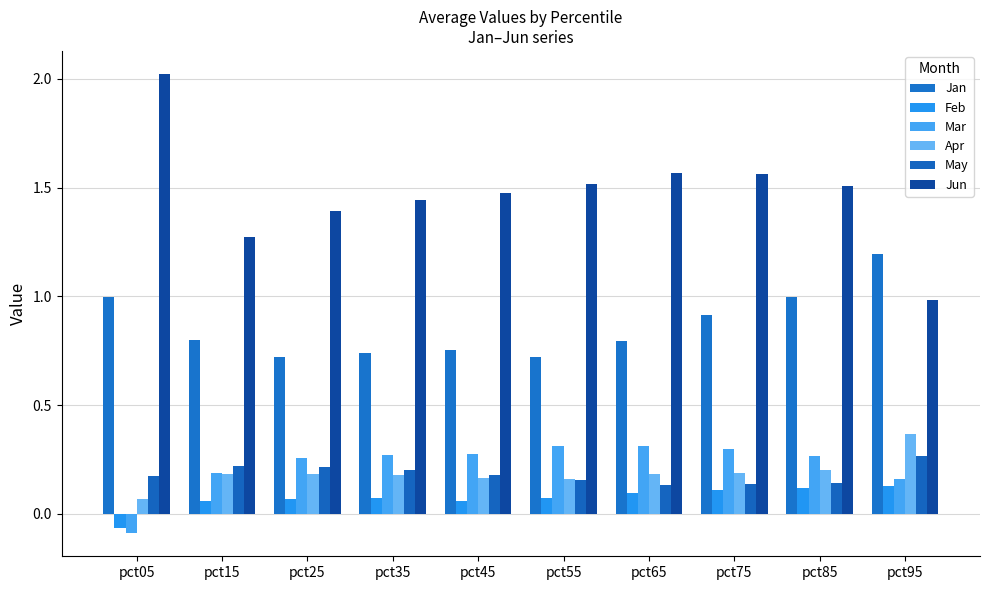

At how many categories does at least one series exceed 0?

10